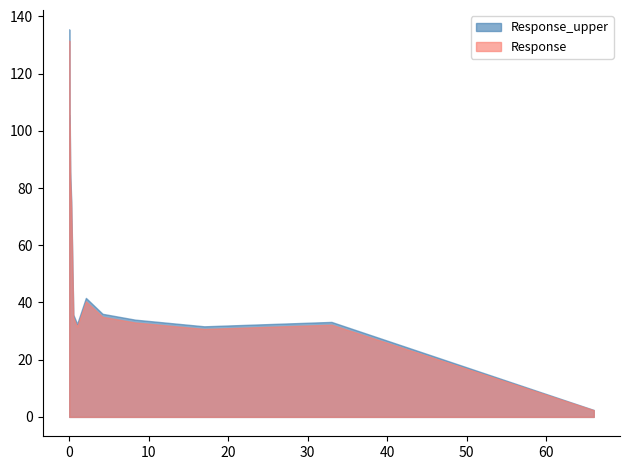

Which category has the highest value across all series?

0.002